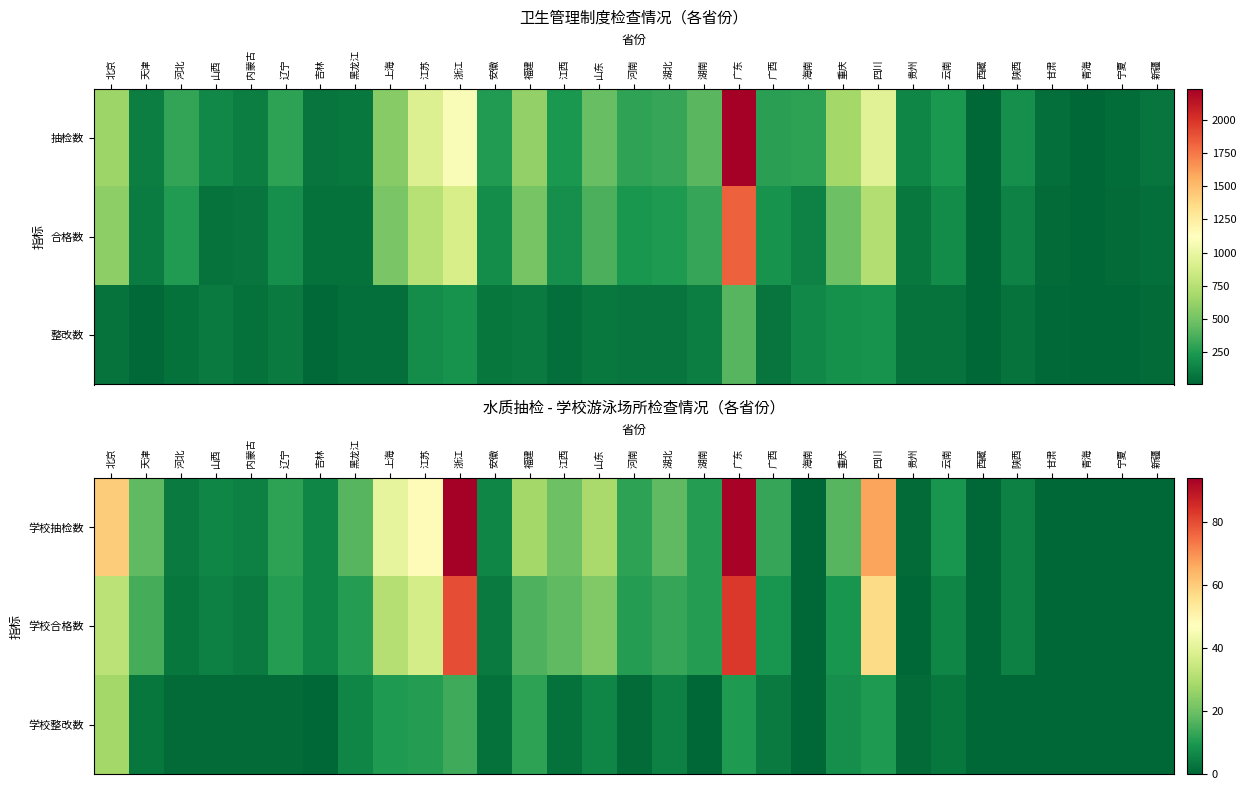

Which category has the highest value in the 学校合格数 series?

广东